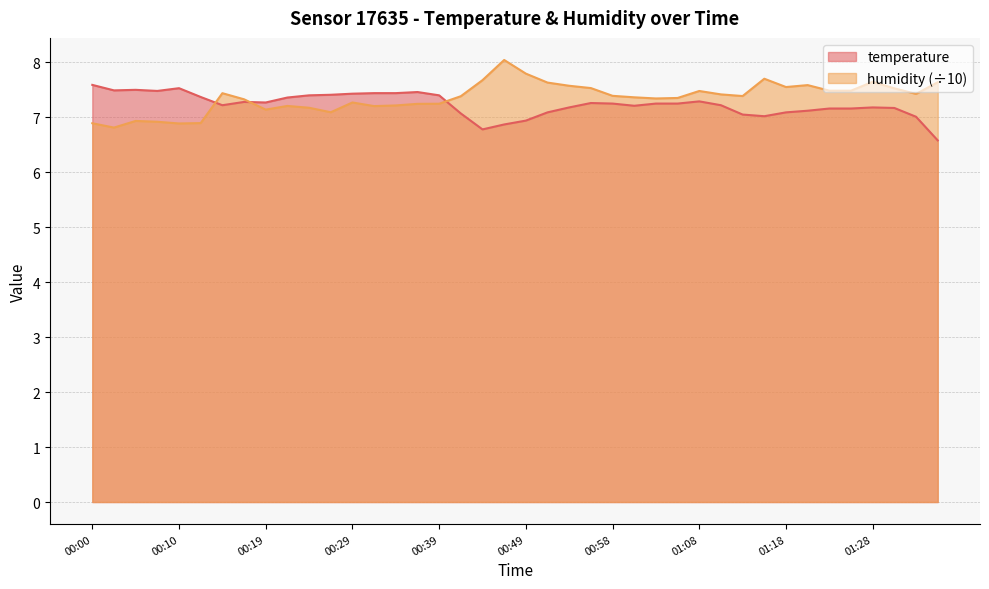

Which category has the highest value in the humidity series?

00:46